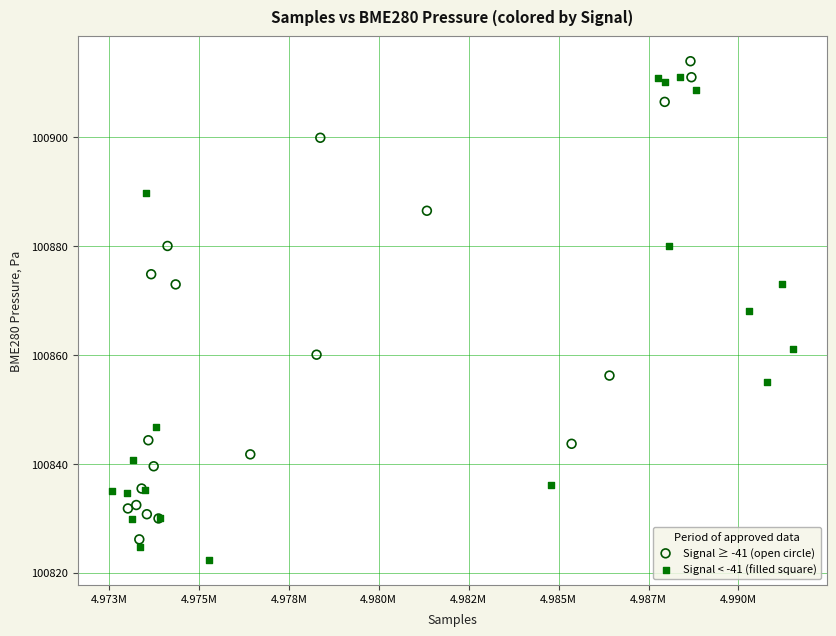

Which series contains the highest Y value?

Signal ≥ -41 (open circle)